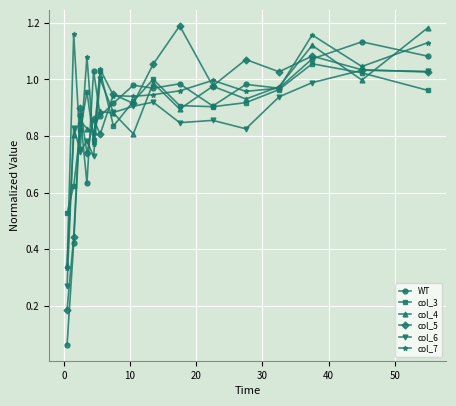

Which series has the largest total across all categories?

col_7